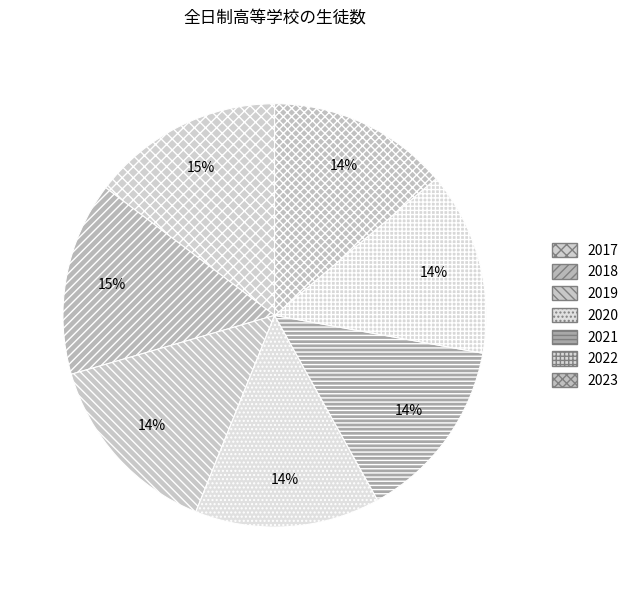

Which slice is the largest?

2018